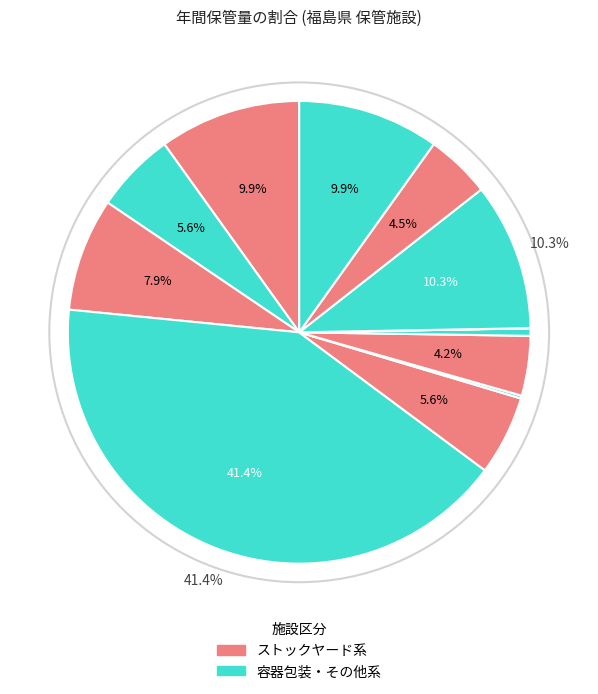

Rank the categories by value from lowest to highest.

飯舘村リサイクルセンター, 檜枝岐村ストックヤード, 資源化処理施設, 三春町清掃ｾﾝﾀｰ資源ゴミストックヤード, 資源物ストックヤード, クリーン原町センター（リサイクルプラザ）, あぶくまクリーンセンター資源化工場, いわき市山田粗大ごみ処理施設貯留施設, 環境センターリサイクルセンター, 福島市リサイクルプラザ, 伊達地方衛生処理組合清掃センター, いわき市リサイクルプラザクリンピーの家ストックヤード